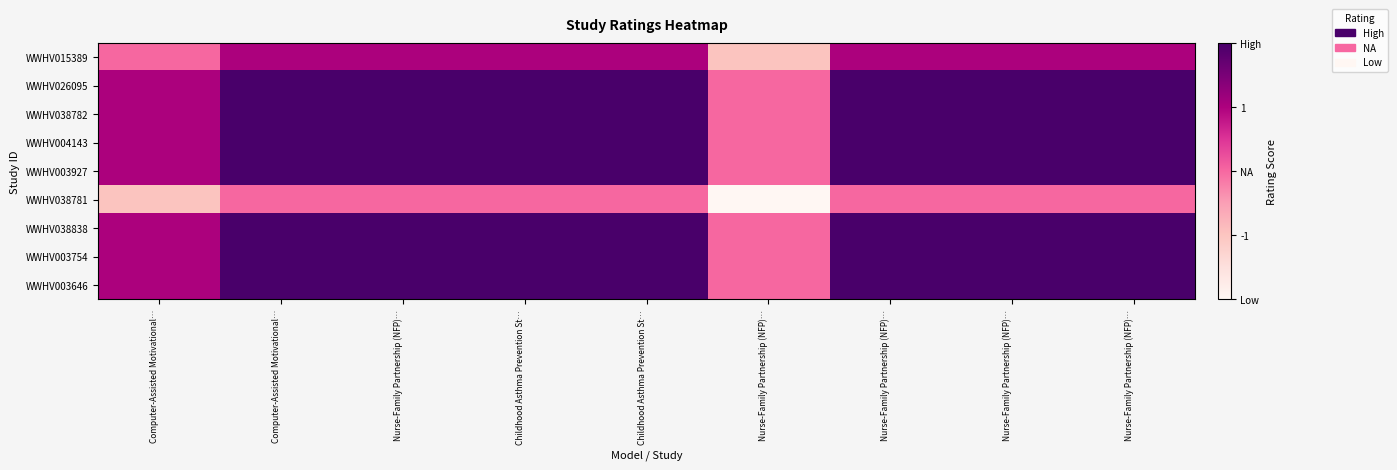

At Nurse-Family Partnership (NFP)…, list the series in order from largest to smallest.

WWHV026095, WWHV038782, WWHV004143, WWHV003927, WWHV038838, WWHV003754, WWHV003646, WWHV015389, WWHV038781